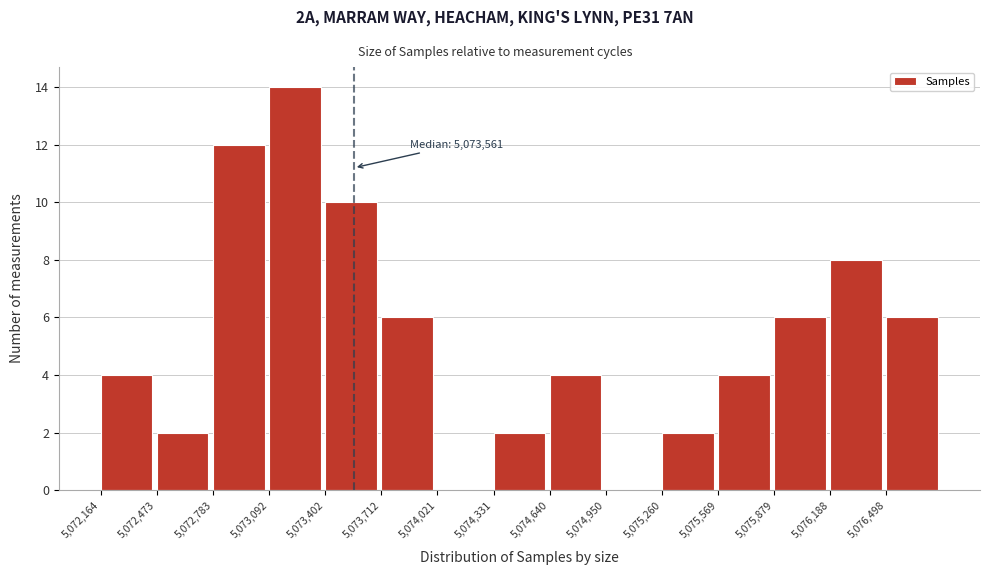

Over which range of the x-axis is the bar tallest?

5073100 to 5073400